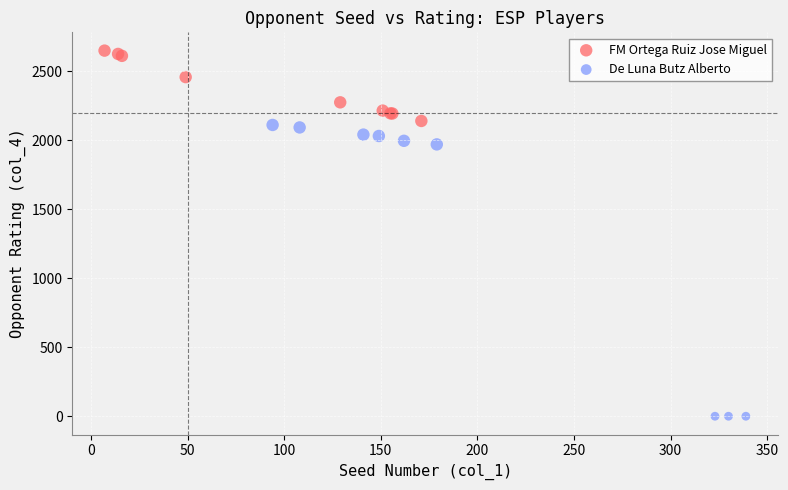

Which series reaches the minimum Y coordinate?

De Luna Butz Alberto